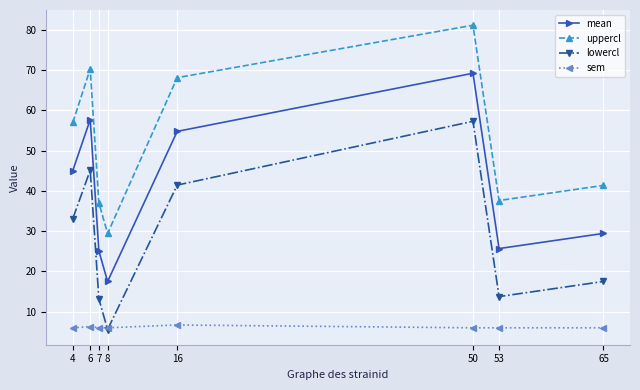

Which series changed the most between 6 and 7?

uppercl